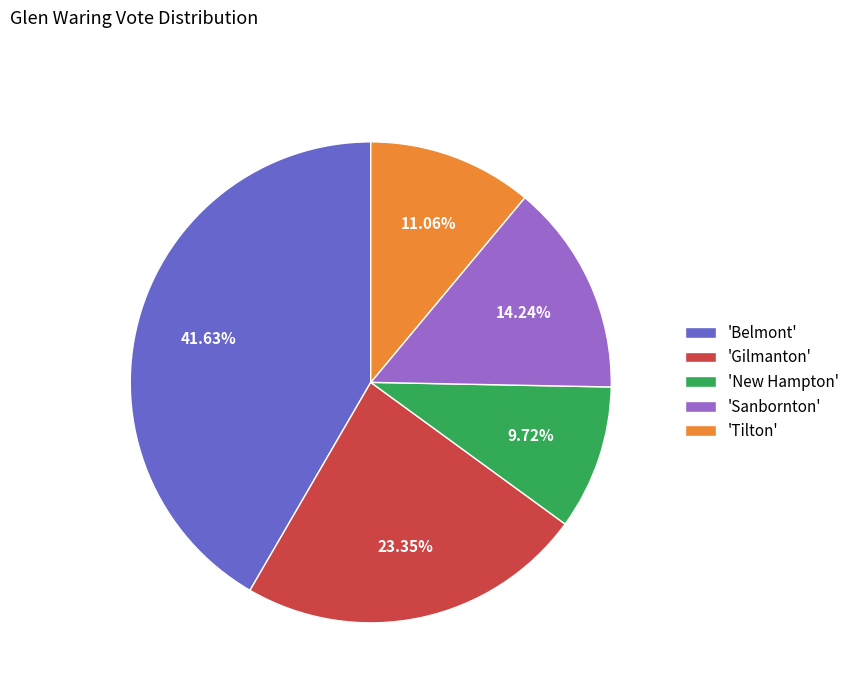

Rank the categories by value from lowest to highest.

'New Hampton', 'Tilton', 'Sanbornton', 'Gilmanton', 'Belmont'